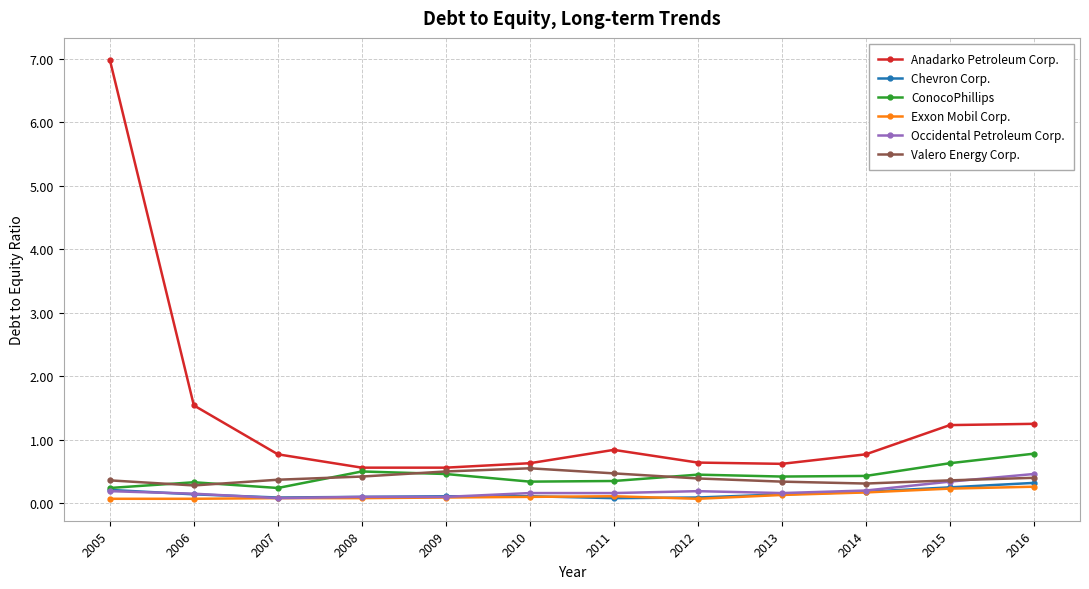

At which category is the sum across all series the highest?

2005